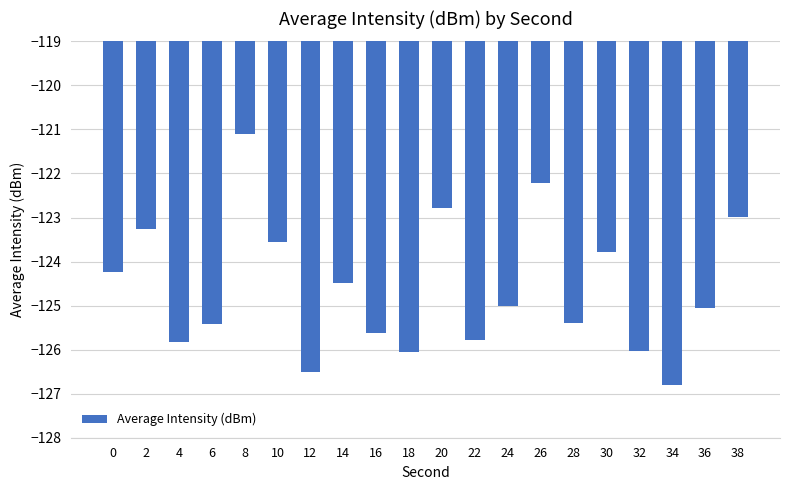

What is the difference between the values at 38 and 30?

0.8